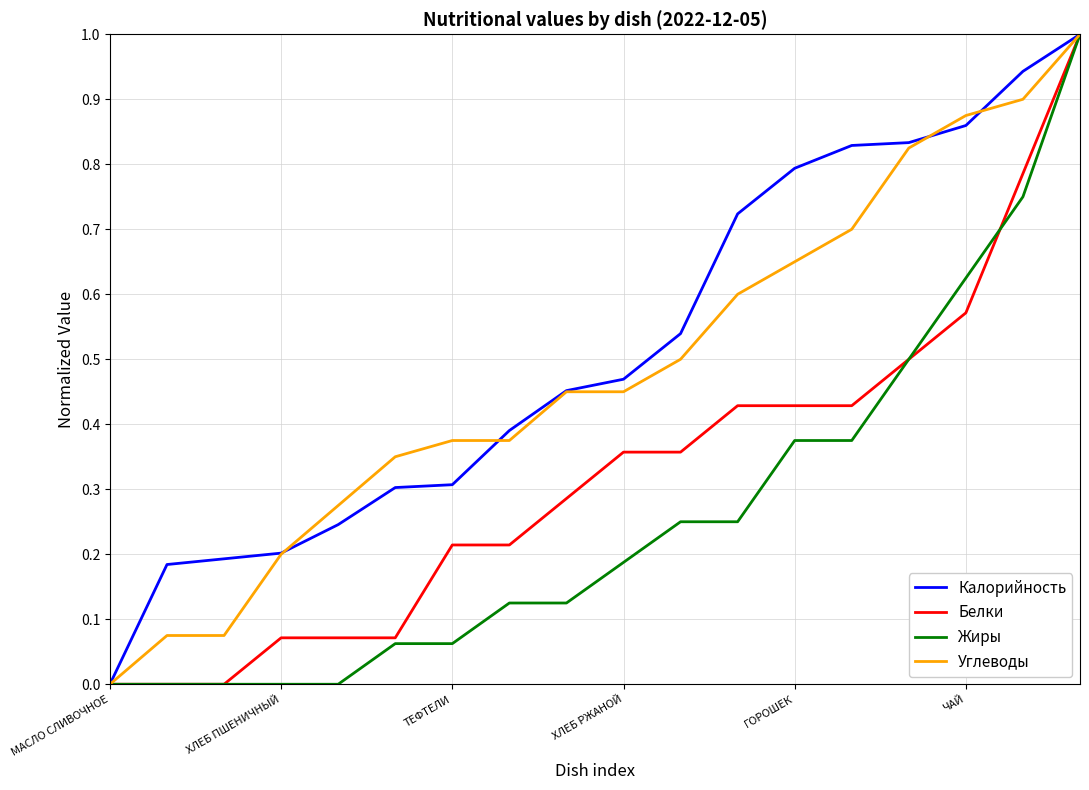

What is the highest value of the Углеводы series?

1.0